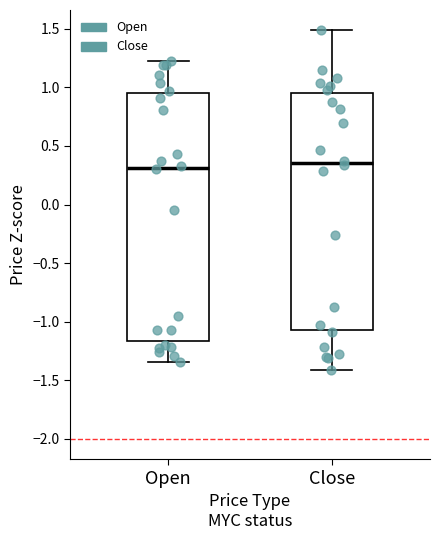

Where is the upper edge of the box for Close on the y-axis? The values are not printed on the chart, so give them approximately, as read against the axis.

0.95